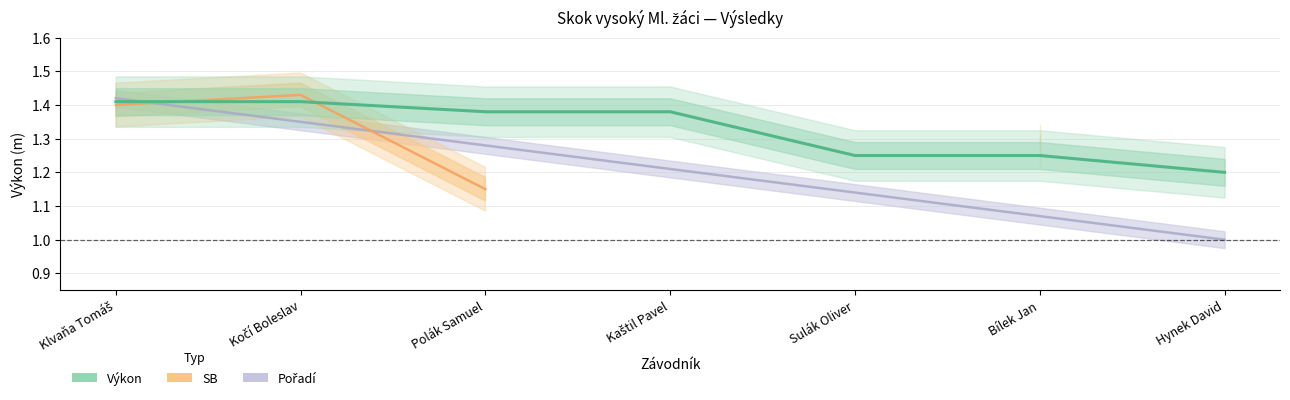

True or false: Výkon has a value of 1.4 at Kaštil Pavel.

True